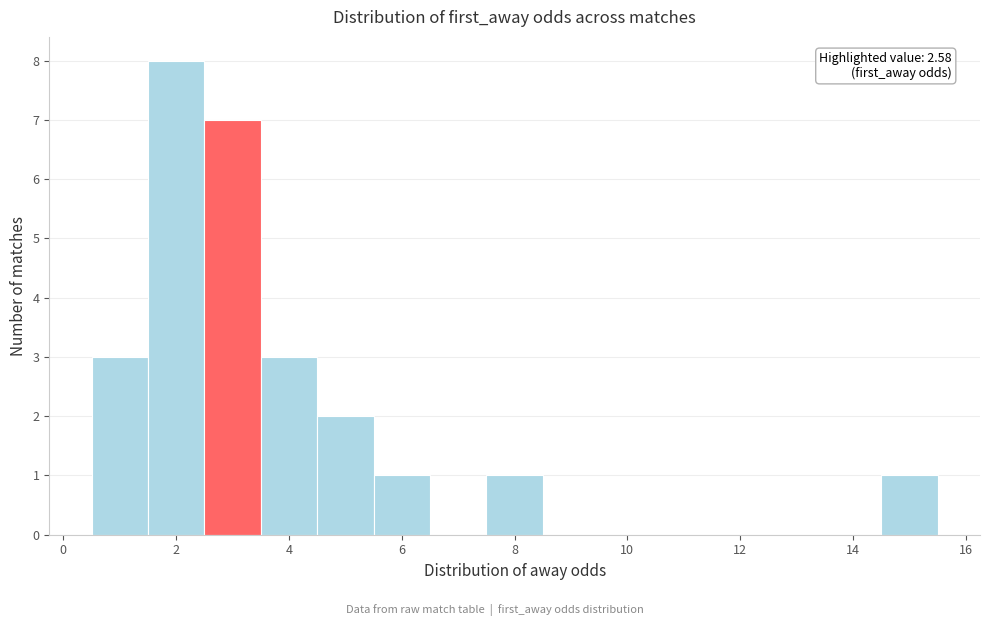

Which range on the x-axis has the tallest bar?

1.6 to 2.6